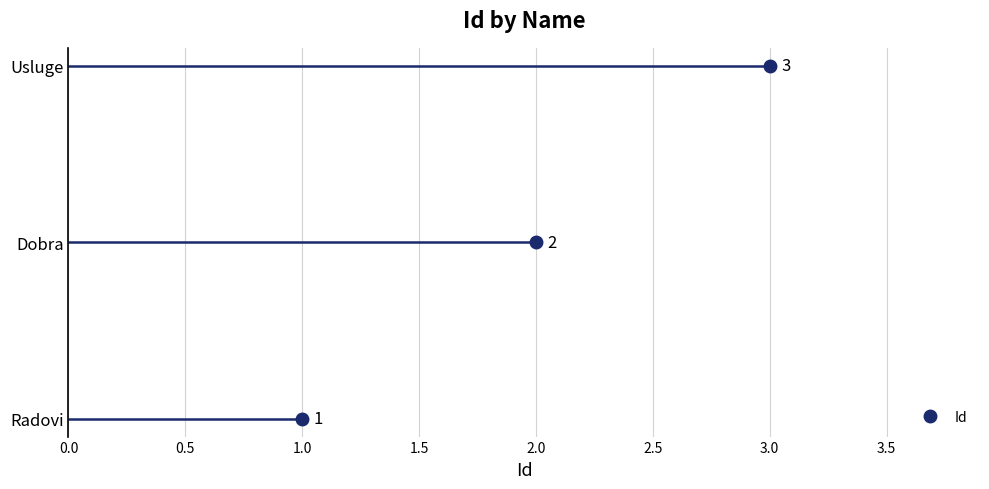

Reading left to right, extract all data points from this chart.

1	2	3